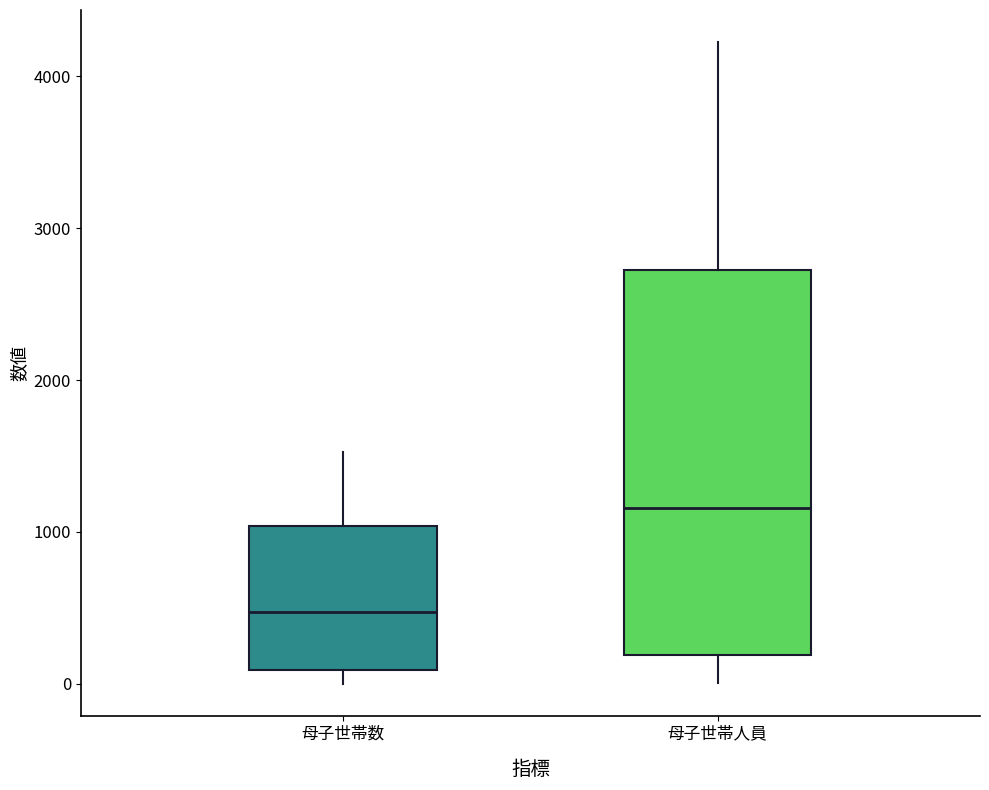

Reading left to right, read every box against the y-axis: the position of its median line, the range the box covers, and the ends of its whiskers. The values are not printed on the chart, so give them approximately, as read against the axis.

母子世帯数: median 500, box 100 to 1000, whiskers 0 to 1500
母子世帯人員: median 1200, box 200 to 2700, whiskers 0 to 4200